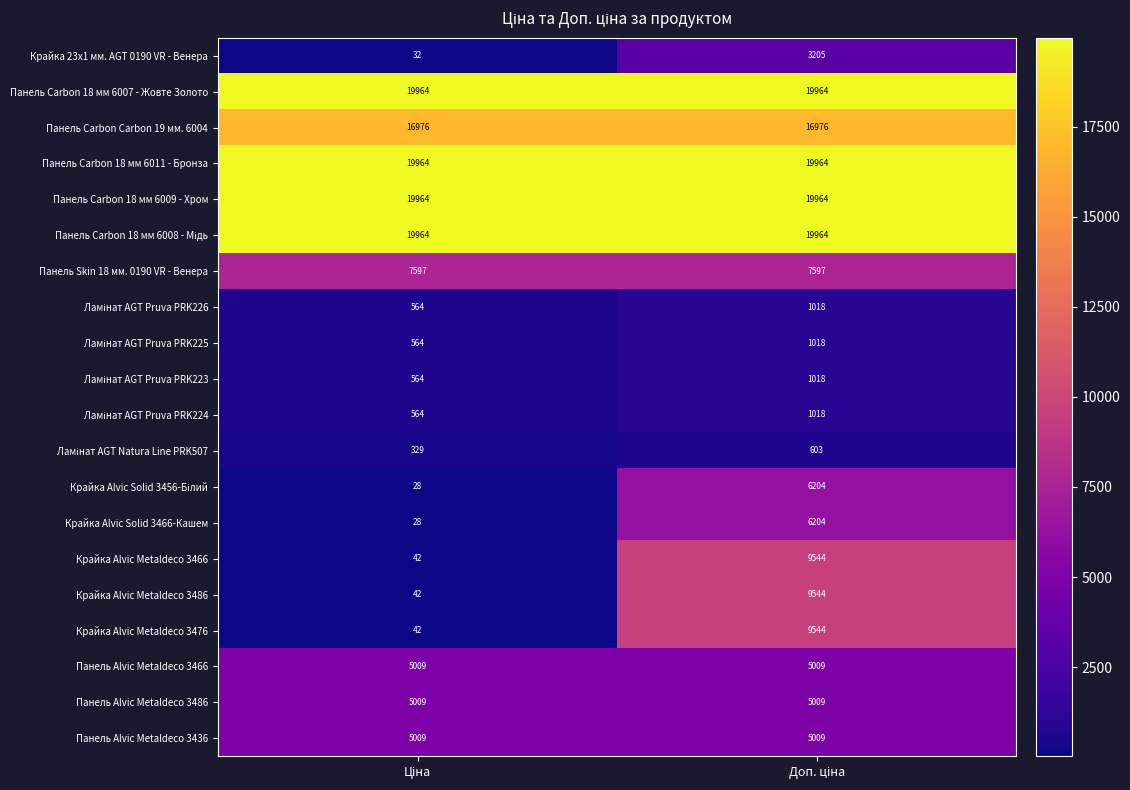

What is the sum of all Панель Carbon 18 мм 6009 - Хром values?

39928